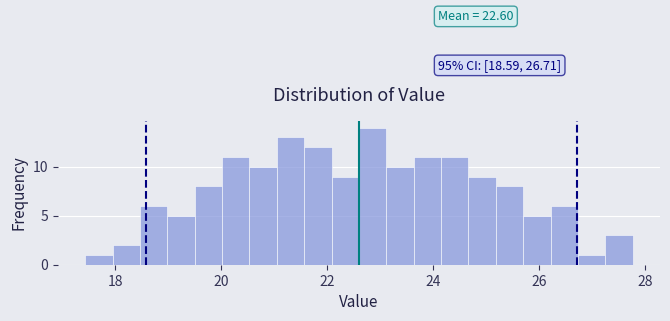

Around what value on the x-axis is the tallest bar? Give the approximate position of its centre, as read against the axis.

22.8